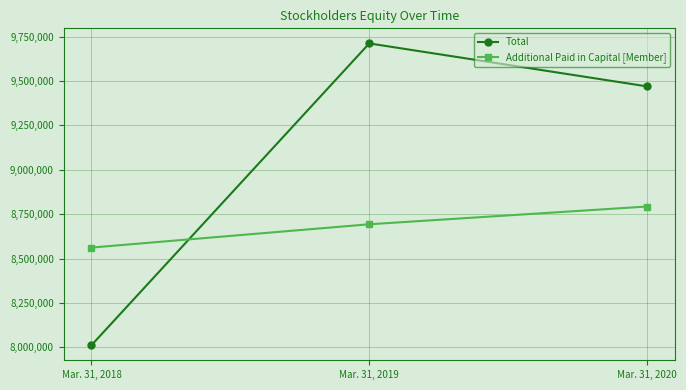

At which label does Total reach its peak?

Mar. 31, 2019